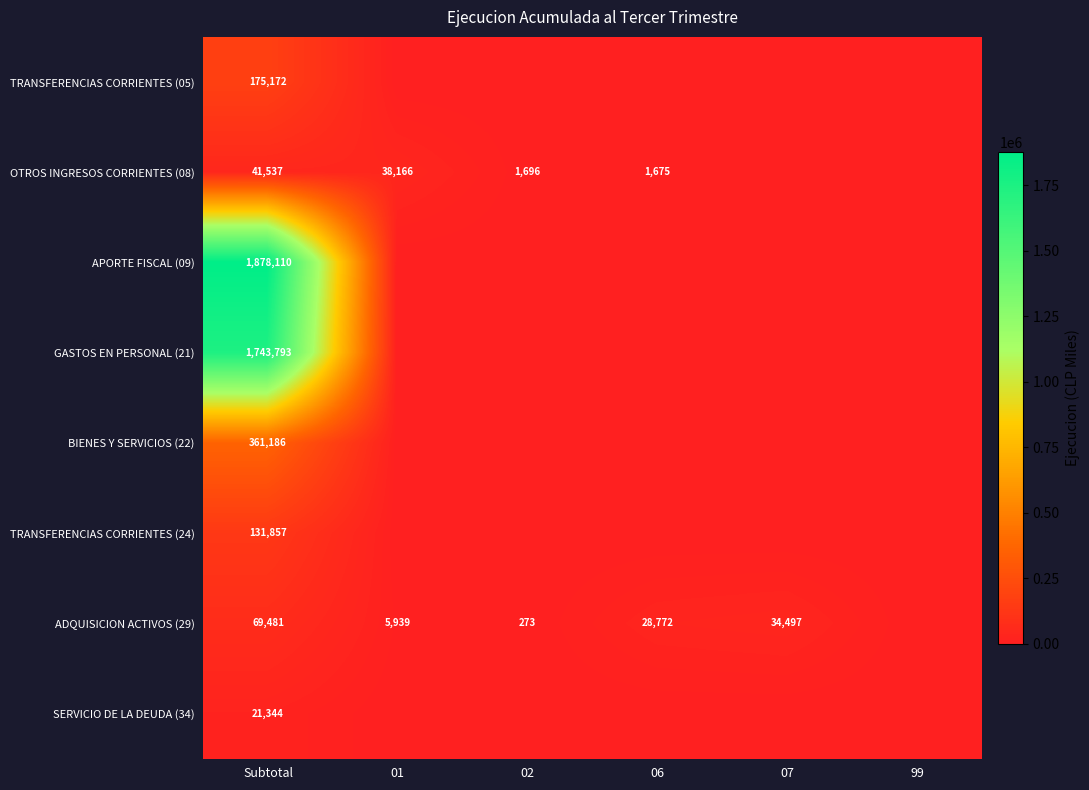

The ADQUISICION ACTIVOS (29) series shows 6267 at 06. True or false?

False